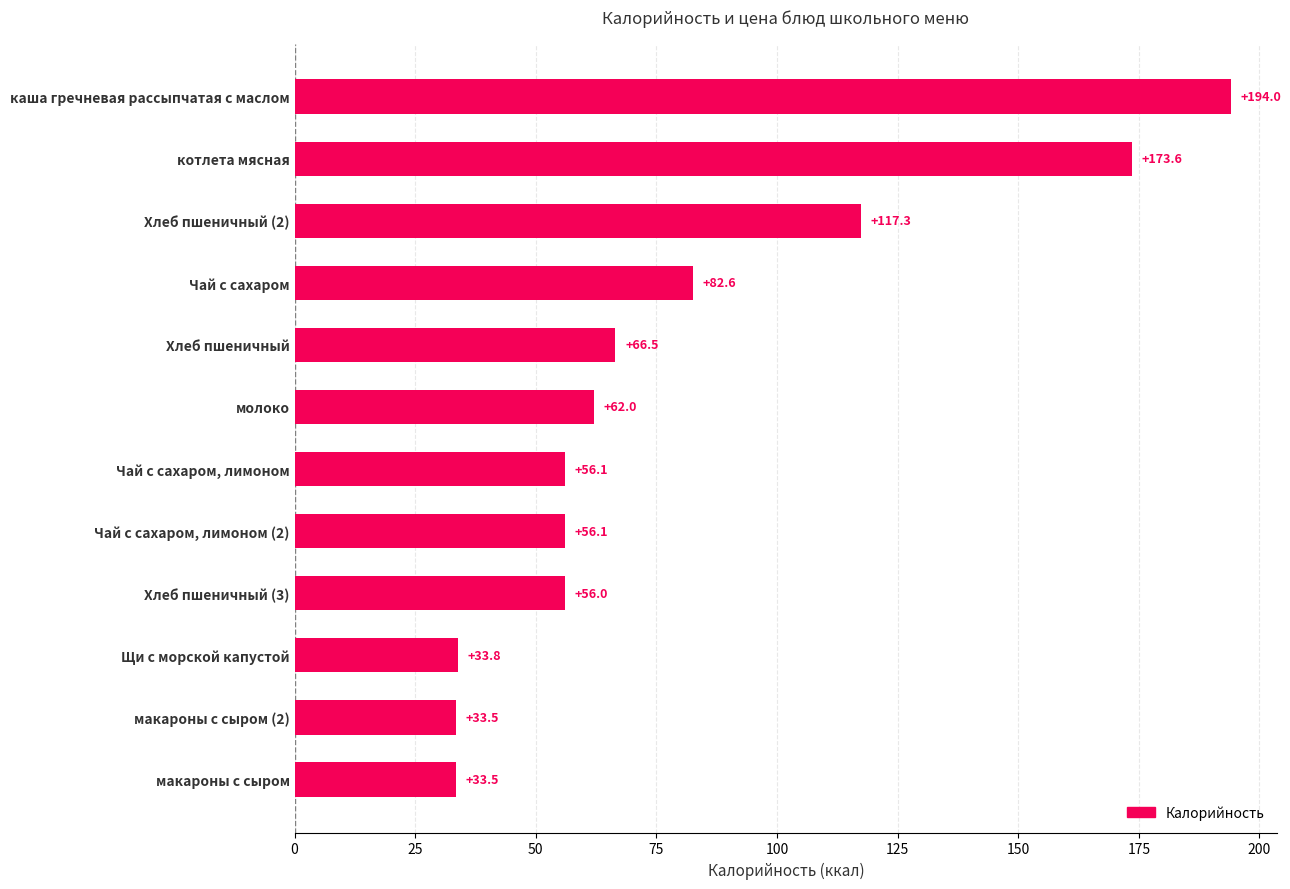

The chart shows a value of 56.1 at Чай с сахаром, лимоном. True or false?

True